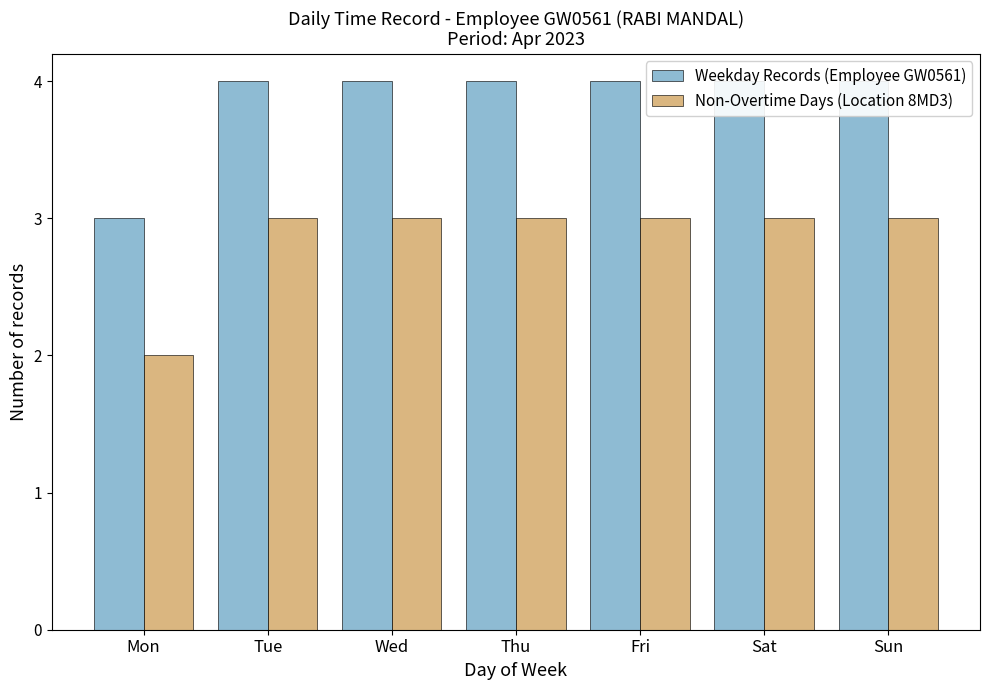

Count the Weekday Records (Employee GW0561) values in the range 4 to 5.

6